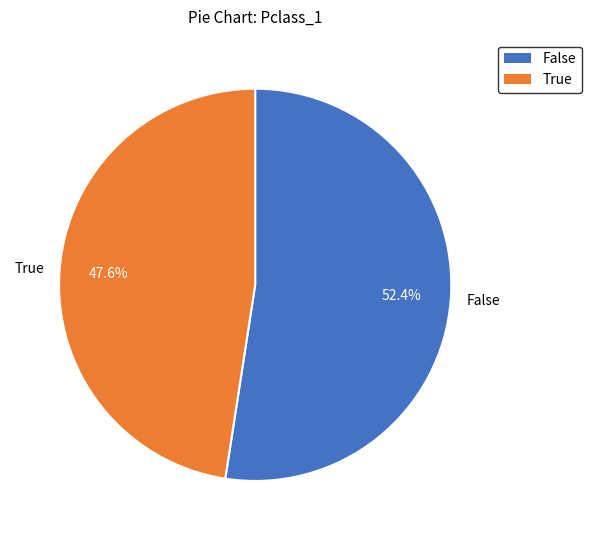

To the nearest percent, what is the difference between the largest and smallest slice percentages?

5%